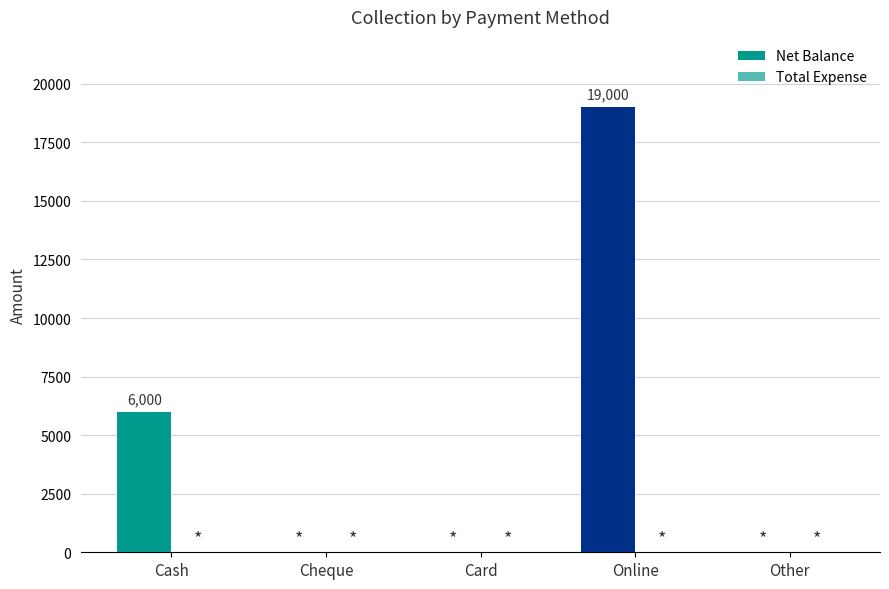

Count the number of data series in this chart.

1